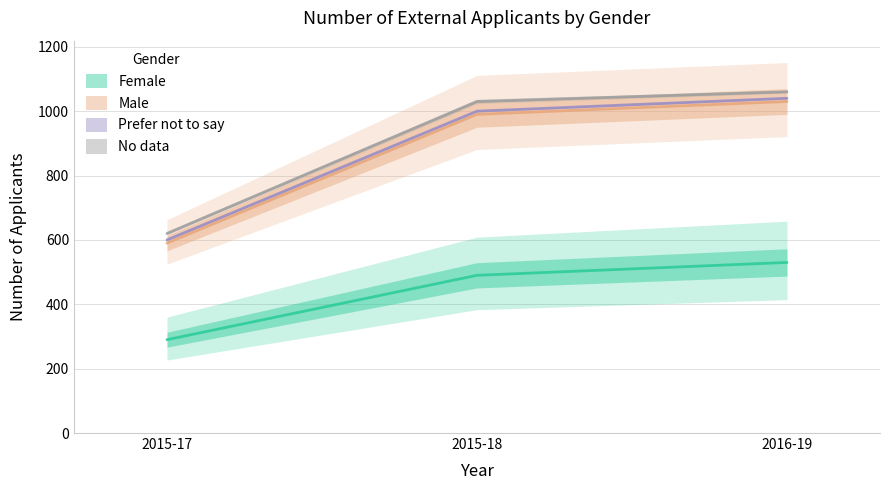

Count the Female values in the range 290 to 530.

3